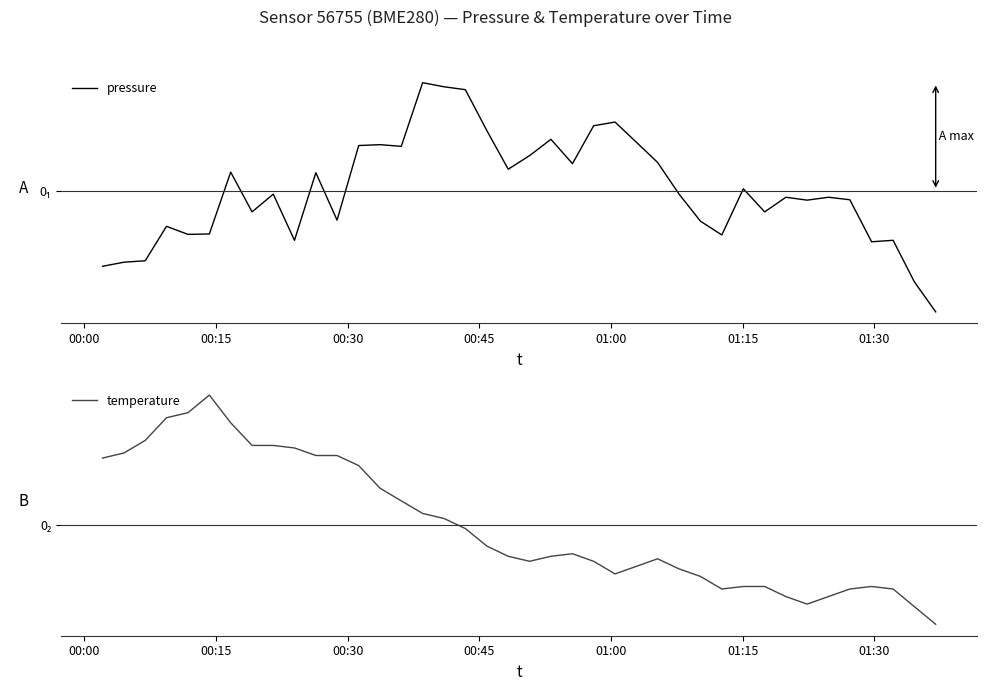

True or false: pressure has a value of 2.2 at 19.

False